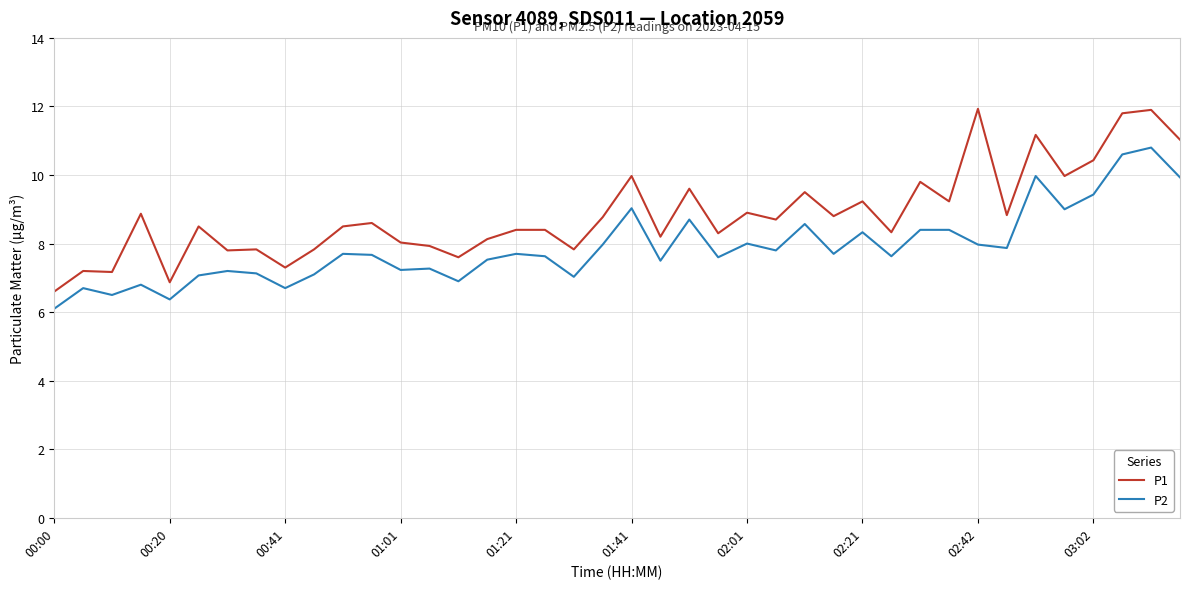

Rank the series by their average value, from lowest to highest.

P2, P1